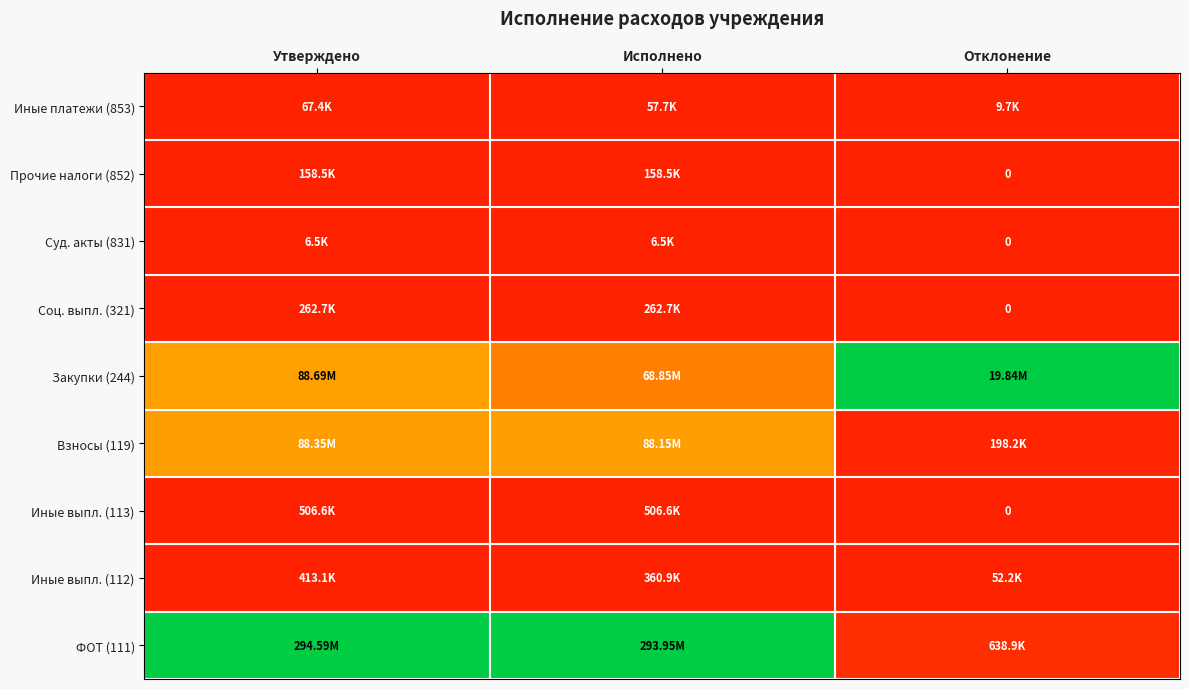

Between Утверждено and Исполнено, which series saw the biggest shift?

Закупки (244)